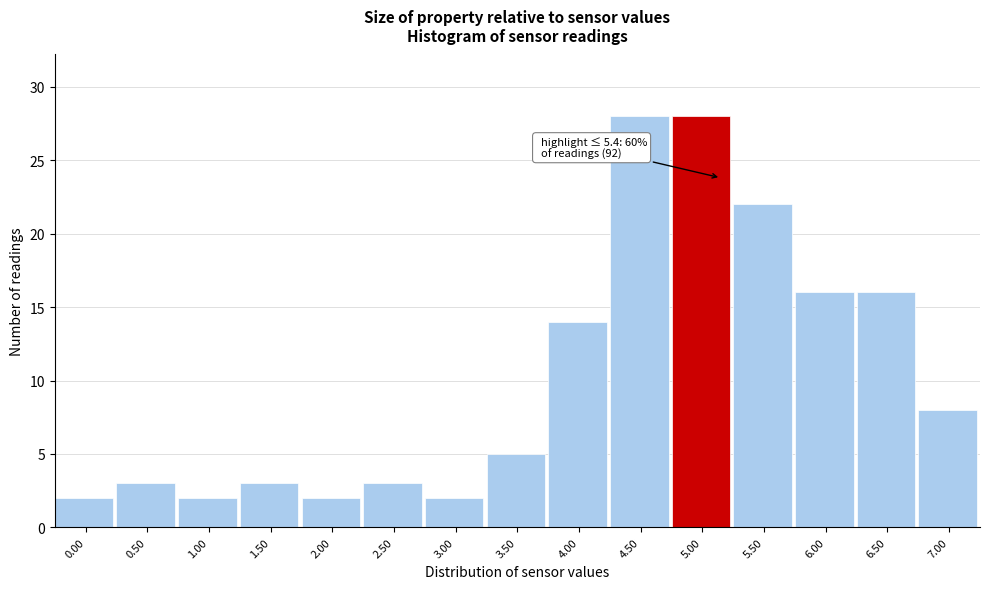

Reading left to right, extract all data points from this chart.

2	3	2	3	2	3	2	5	14	28	28	22	16	16	8